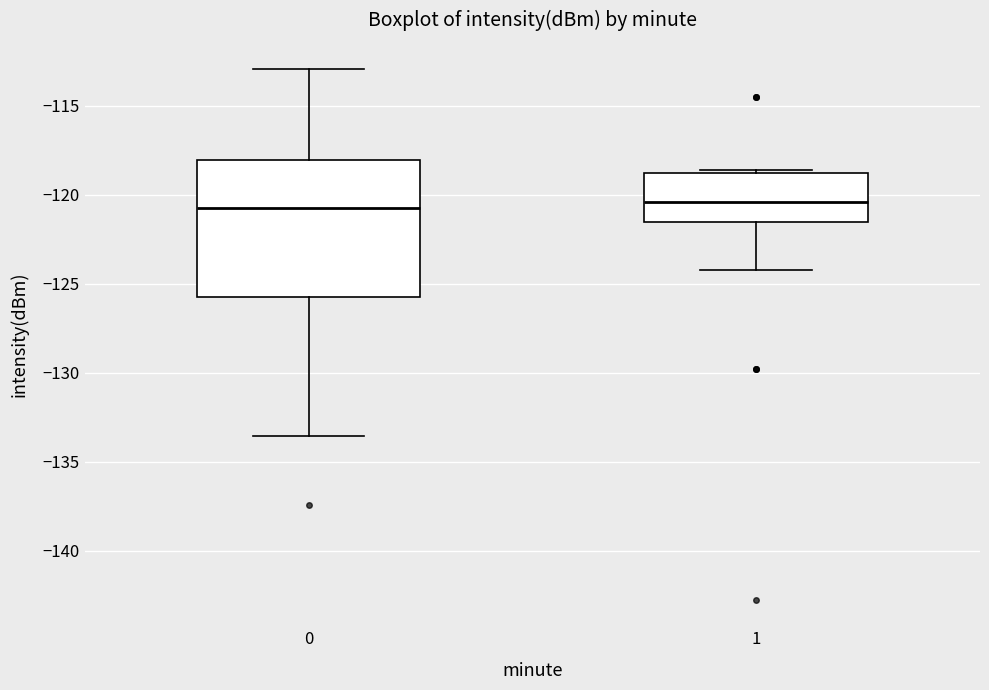

Where does the upper whisker of the box at x = 0 end on the y-axis? The values are not printed on the chart, so give them approximately, as read against the axis.

-113.0